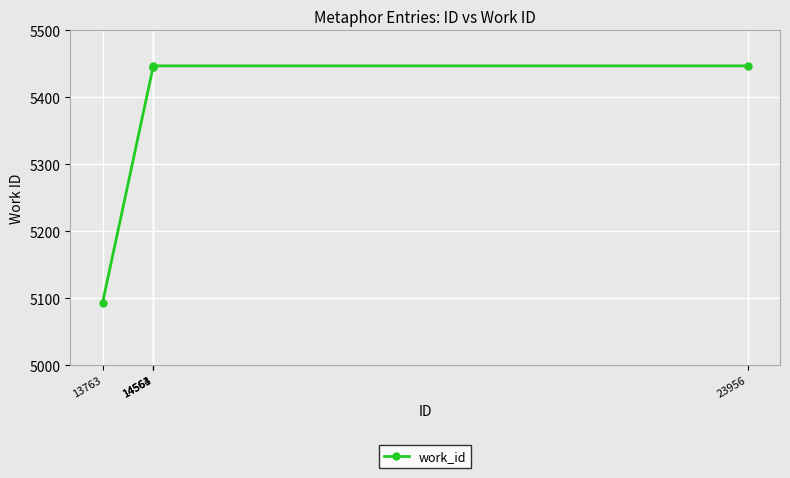

What is the sum of all values?

26878